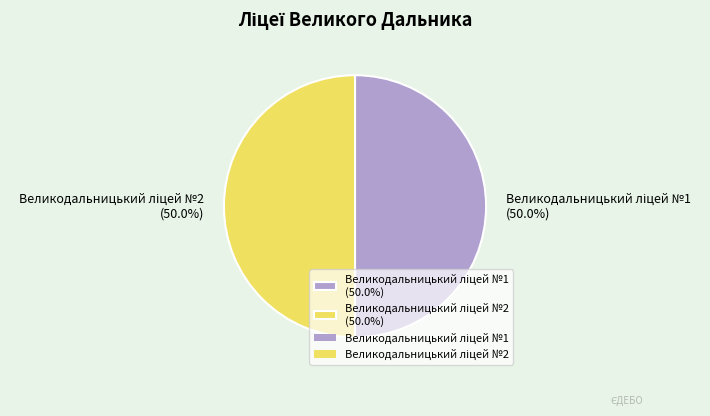

How many slices are in this pie chart?

2